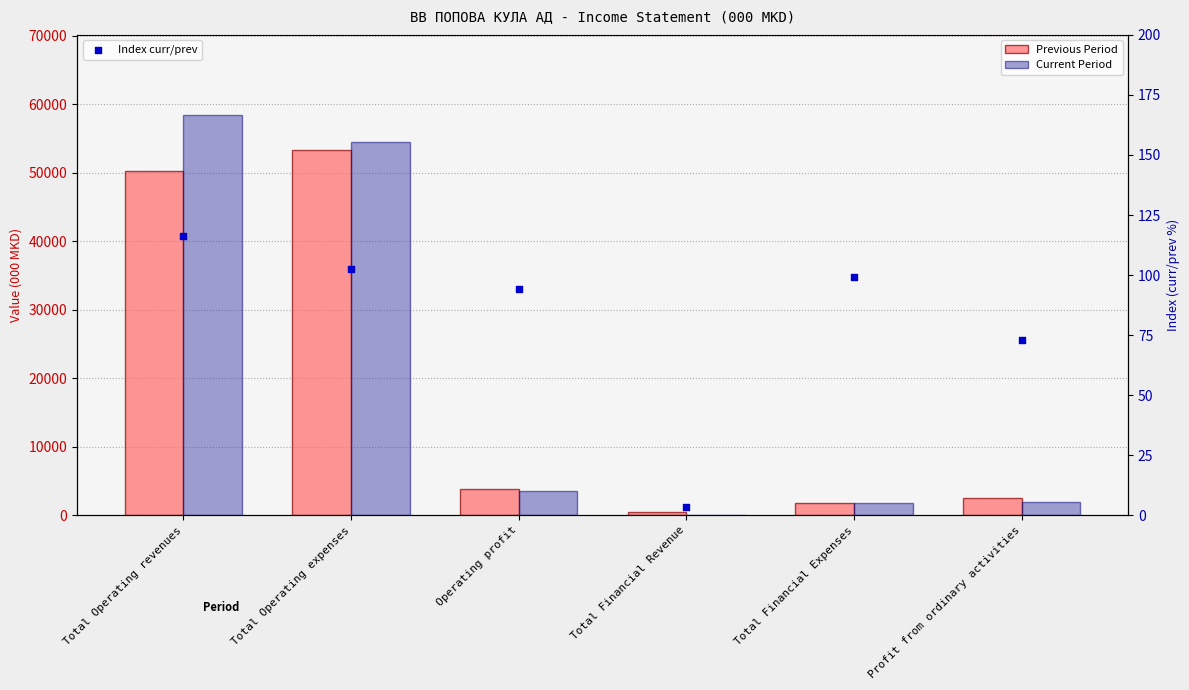

What is the total value across all series at Total Financial Expenses?

3604.0